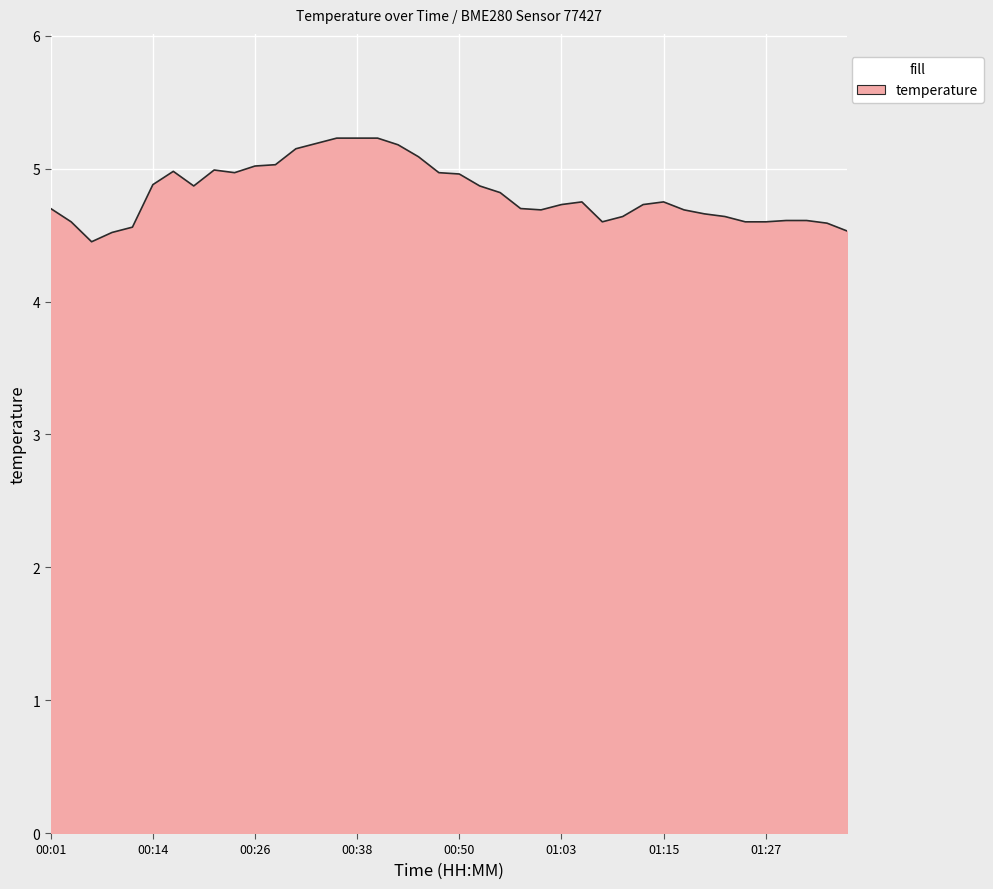

What is the smallest value displayed?

4.5